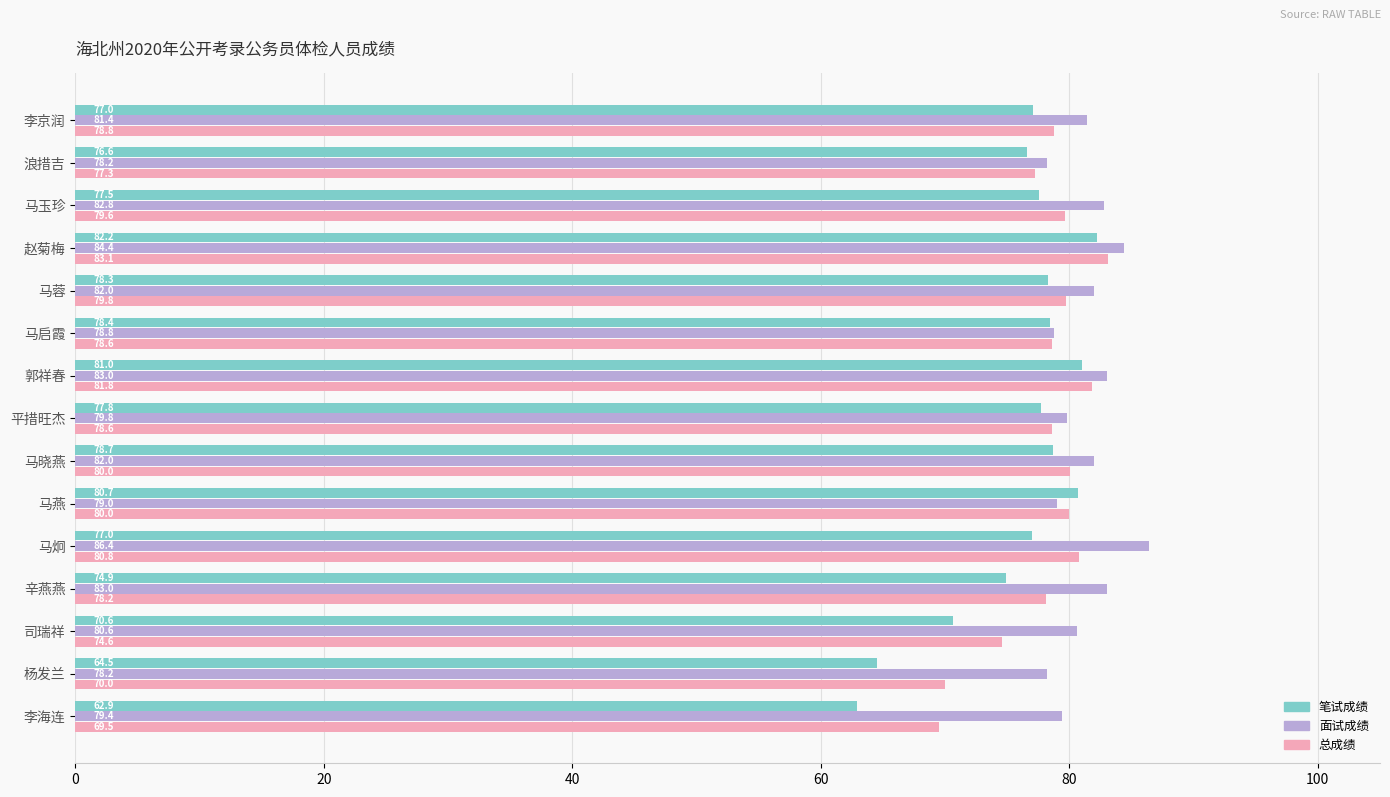

How many data points in 面试成绩 are above 81?

8